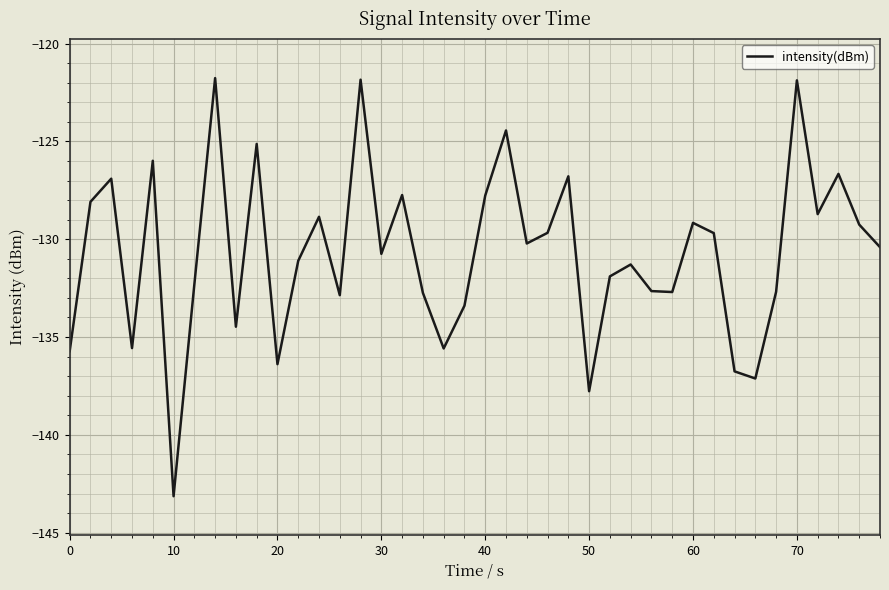

What is the minimum value shown in the chart?

-143.1